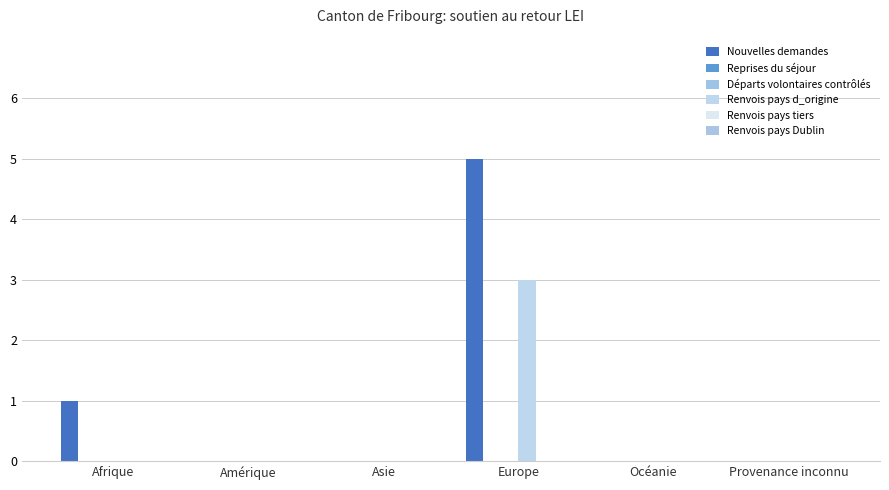

At how many categories does at least one series exceed 2?

1